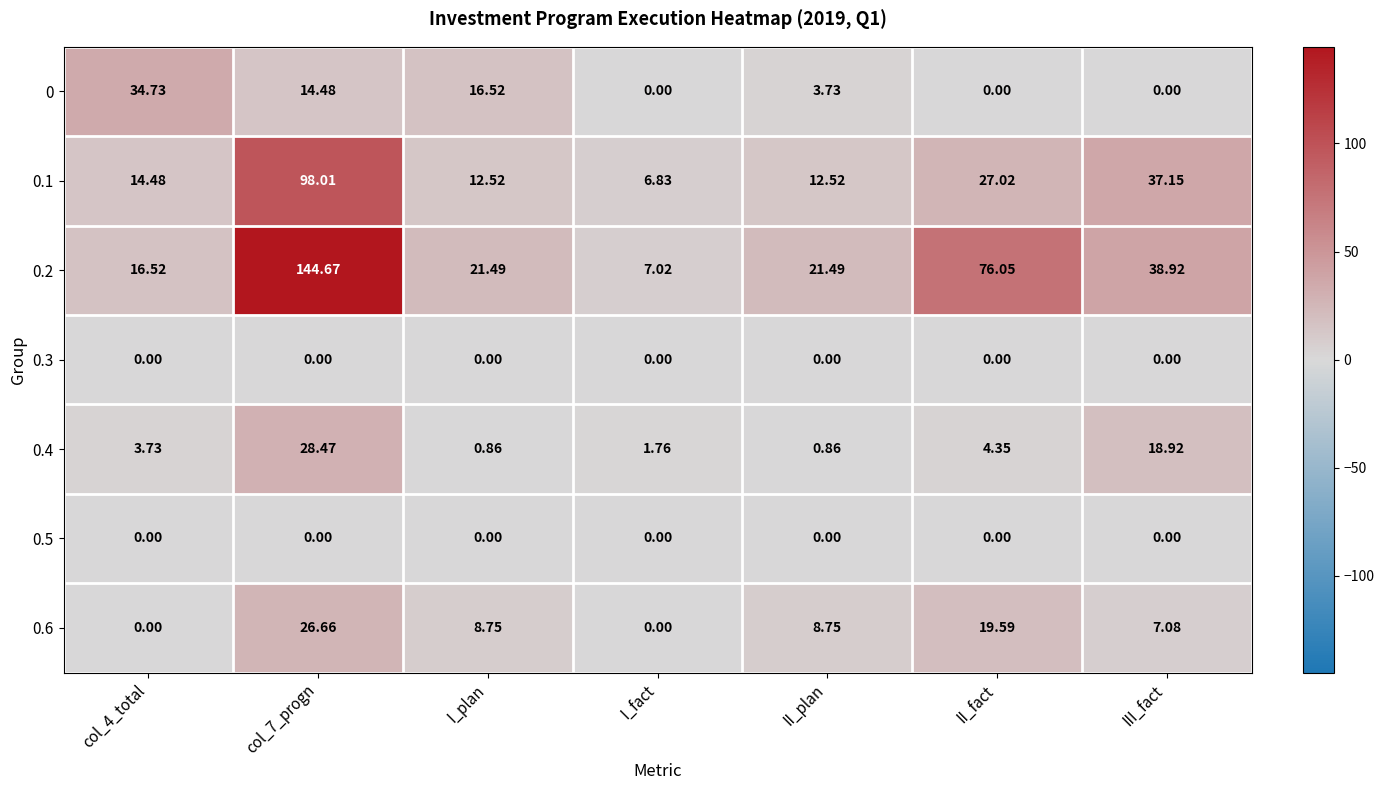

Where is 0 nearest to the value 17?

I_plan